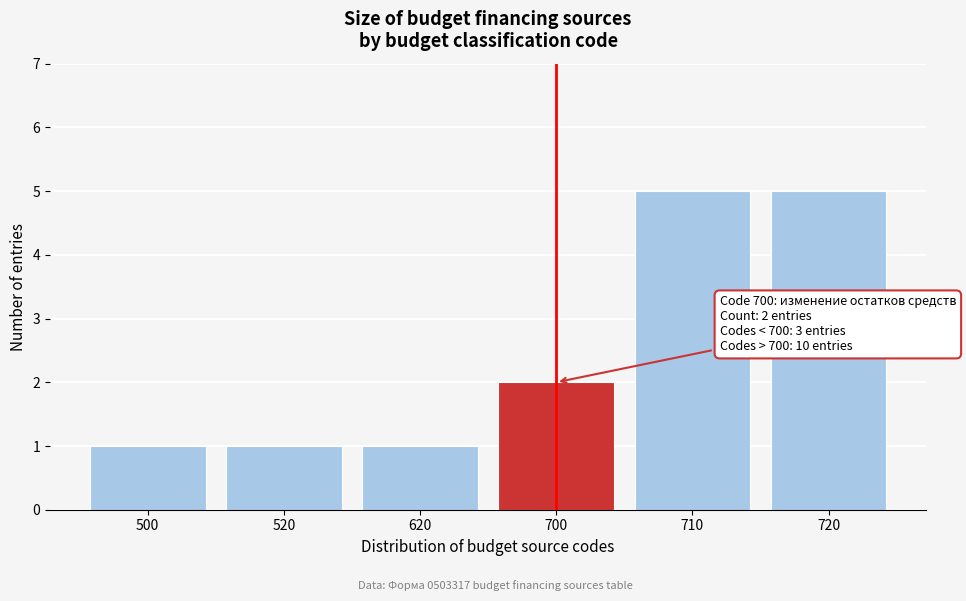

Reading right to left, list all the values displayed in this chart.

5	5	2	1	1	1